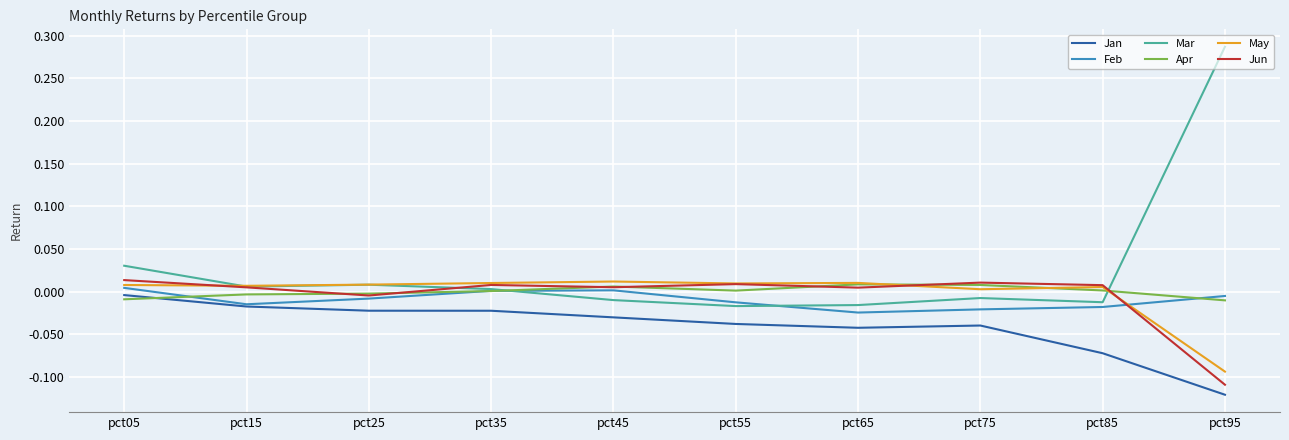

Which series has the largest total across all categories?

Mar